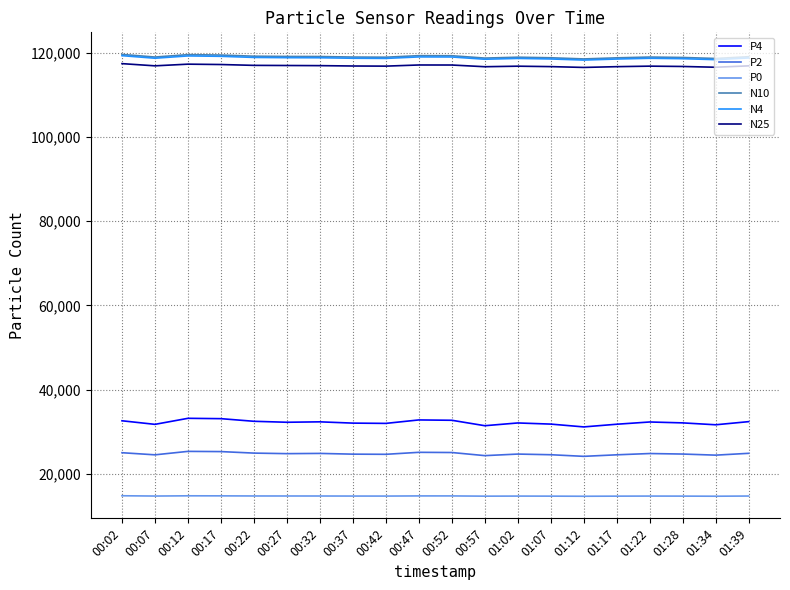

The value of N25 at 00:07 is 116926.8. True or false?

True